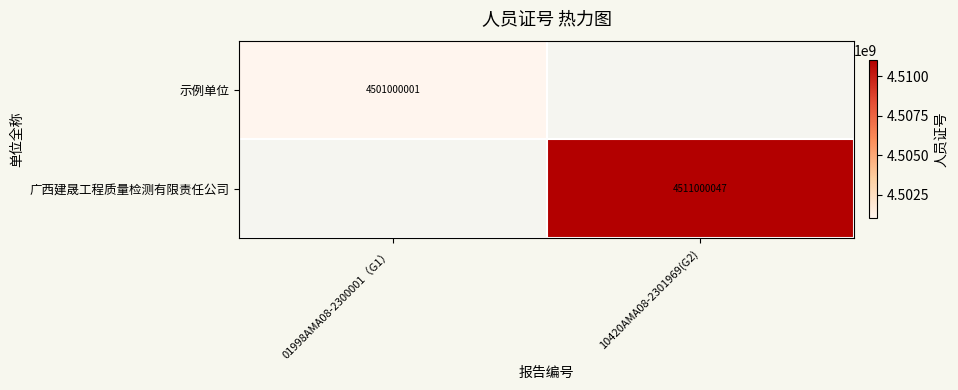

Is it true that 示例单位 equals 2154325971 at 01998AMA08-2300001（G1）?

False